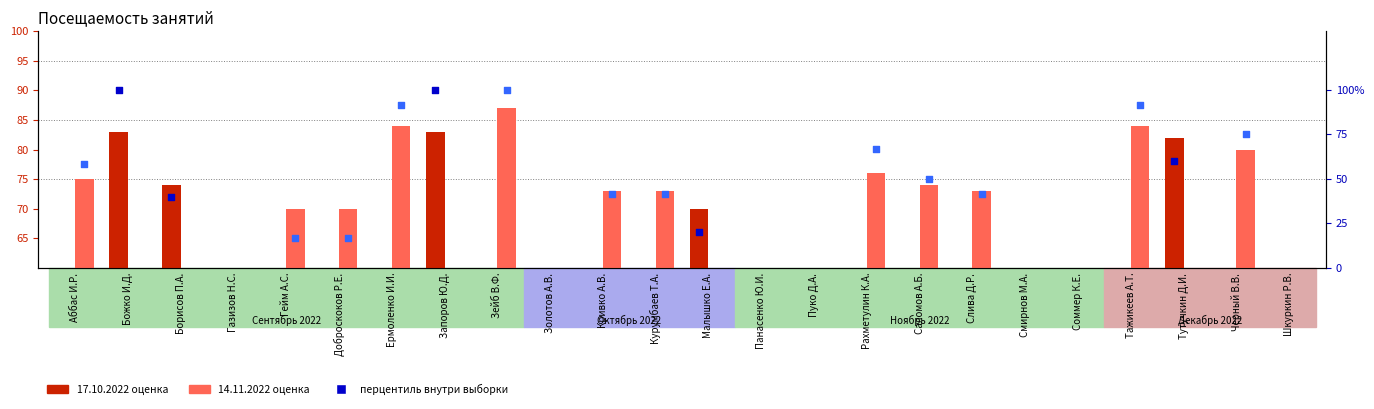

Which series reaches the maximum Y coordinate?

percentile col_14